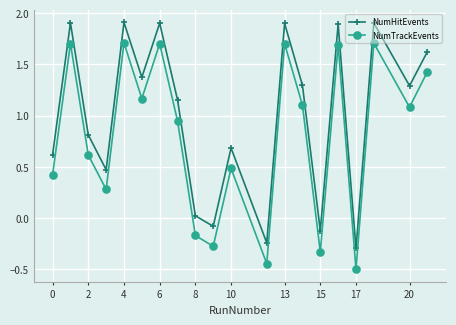

What is the value of the NumTrackEvents point at the 2nd from the left?

1.7